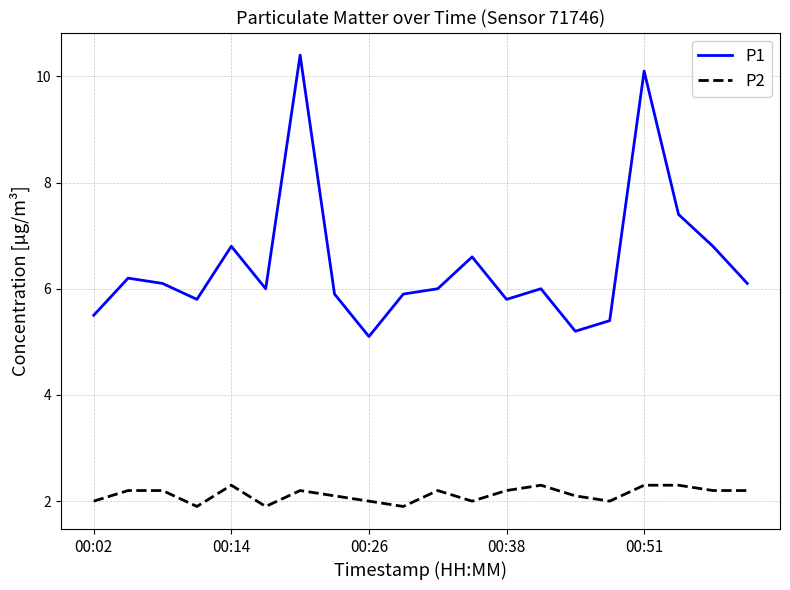

In P1, how many points are higher than both neighbors (excluding endpoints)?

6